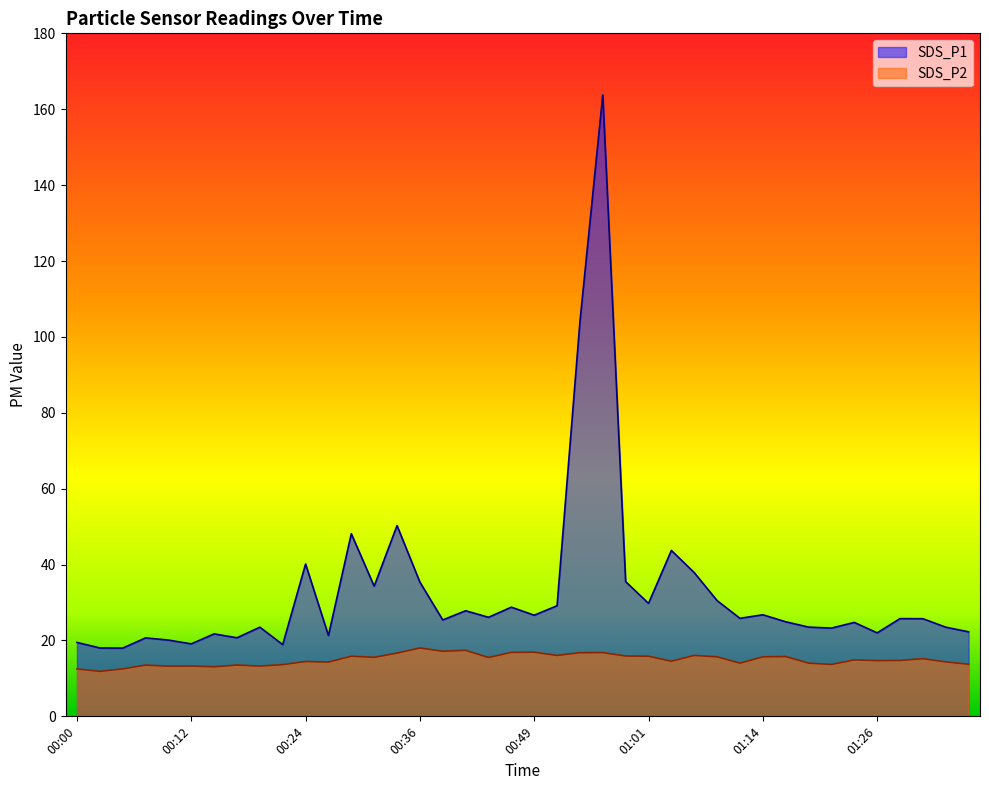

Reading left to right, what are all the values shown in this chart?

SDS_P1: 19.5	18.0	18.0	20.7	20.1	19.1	21.7	20.7	23.5	18.9	40.1	21.3	48.1	34.3	50.3	35.4	25.4	27.8	26.1	28.8	26.6	29.1	103.9	163.8	35.5	29.8	43.7	37.9	30.5	25.8	26.8	24.9	23.5	23.2	24.8	22.0	25.8	25.7	23.5	22.3
SDS_P2: 12.5	11.8	12.5	13.5	13.2	13.2	13.1	13.5	13.2	13.6	14.4	14.3	15.8	15.6	16.7	18.0	17.1	17.4	15.5	16.9	16.9	16.1	16.8	16.8	15.9	15.8	14.5	16.1	15.7	14.0	15.7	15.8	14.0	13.7	14.9	14.7	14.7	15.2	14.3	13.7